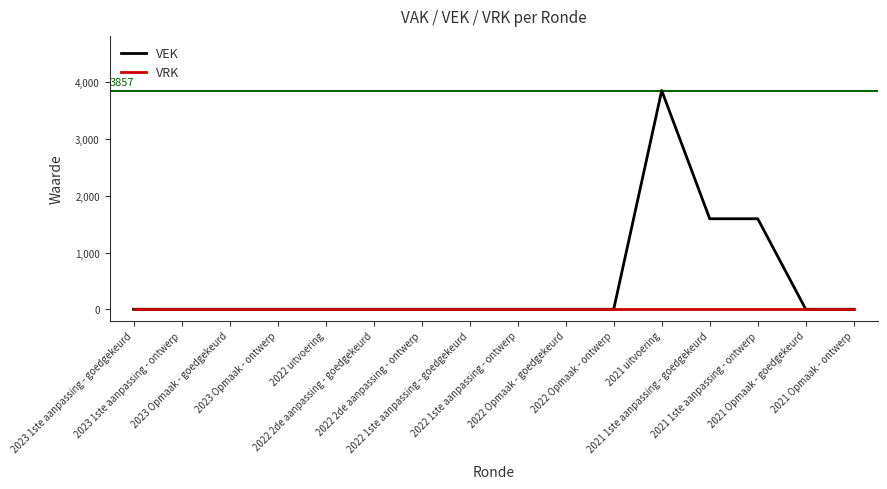

At which category is the sum across all series the highest?

2021 uitvoering